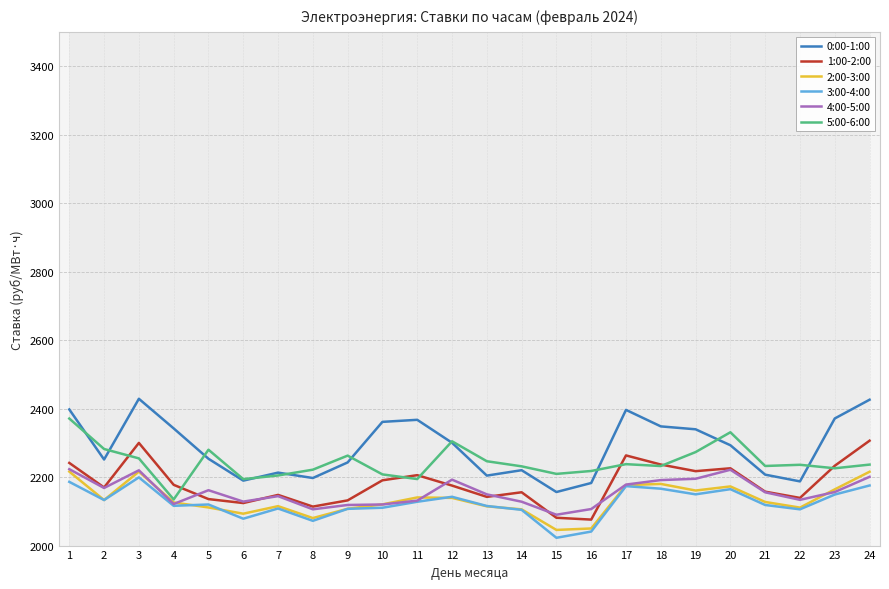

At 7, list the series in order from smallest to largest.

3:00-4:00, 2:00-3:00, 4:00-5:00, 1:00-2:00, 5:00-6:00, 0:00-1:00